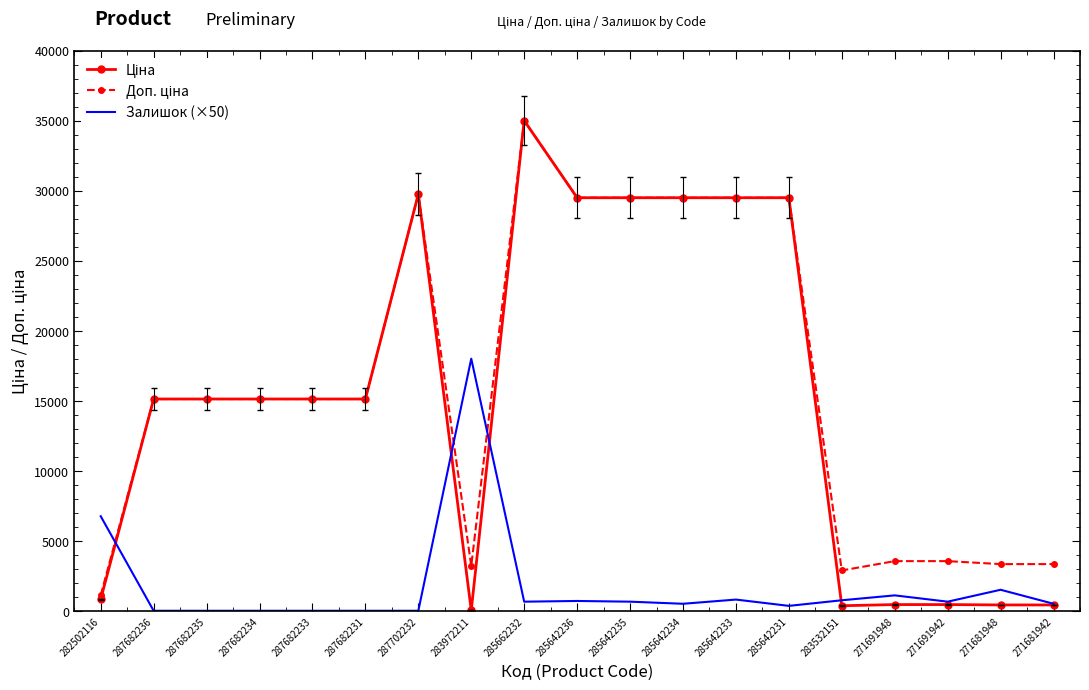

What is the greatest value displayed?

35000.0